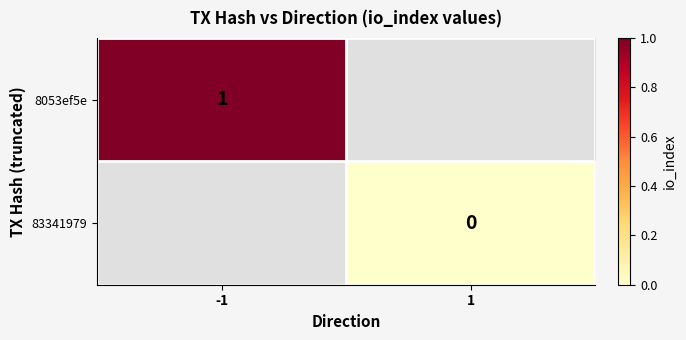

The value of 8053ef5e at -1 is 1.3. True or false?

False